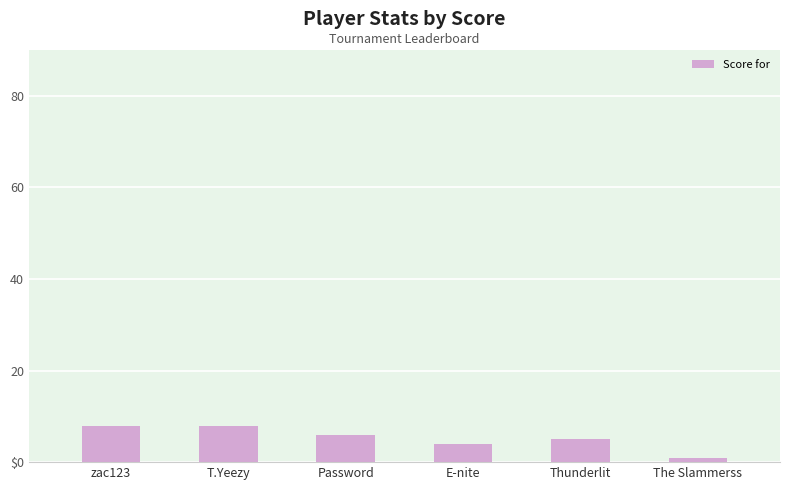

Does the chart contain any negative values?

No